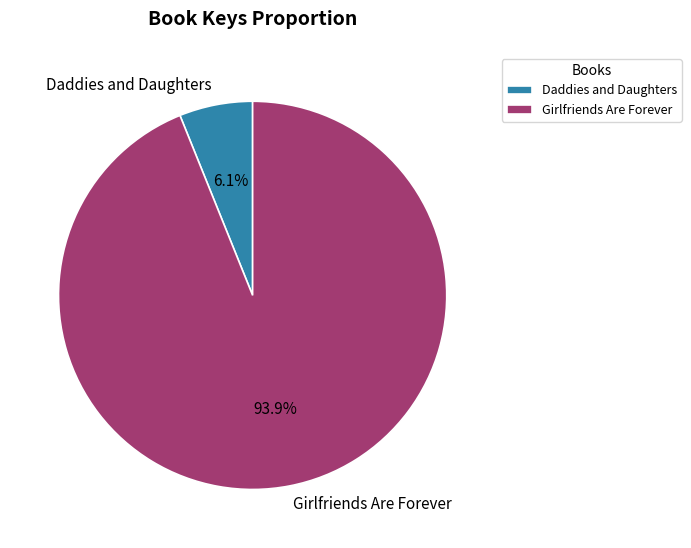

True or false: Daddies and Daughters accounts for 13% of the total.

False